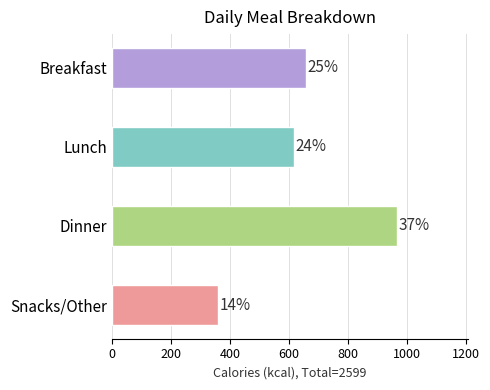

How many bars are there in total?

4